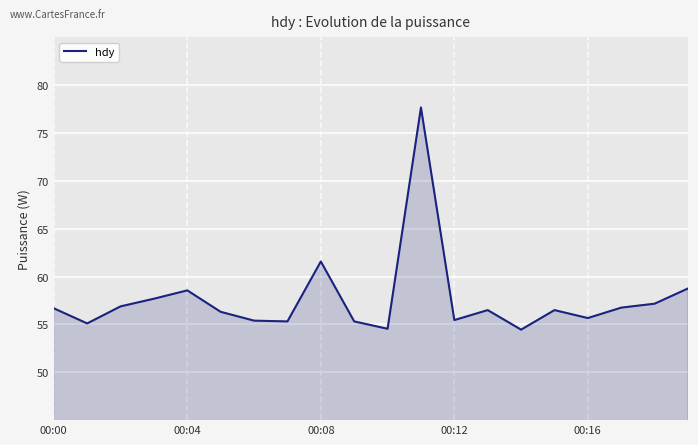

What is the minimum value shown in the chart?

54.5